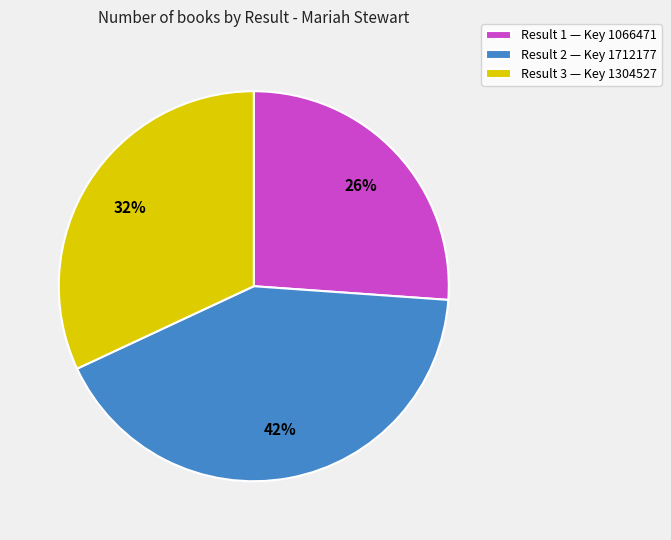

What is the largest slice in the pie chart?

Result 2 — Key 1712177